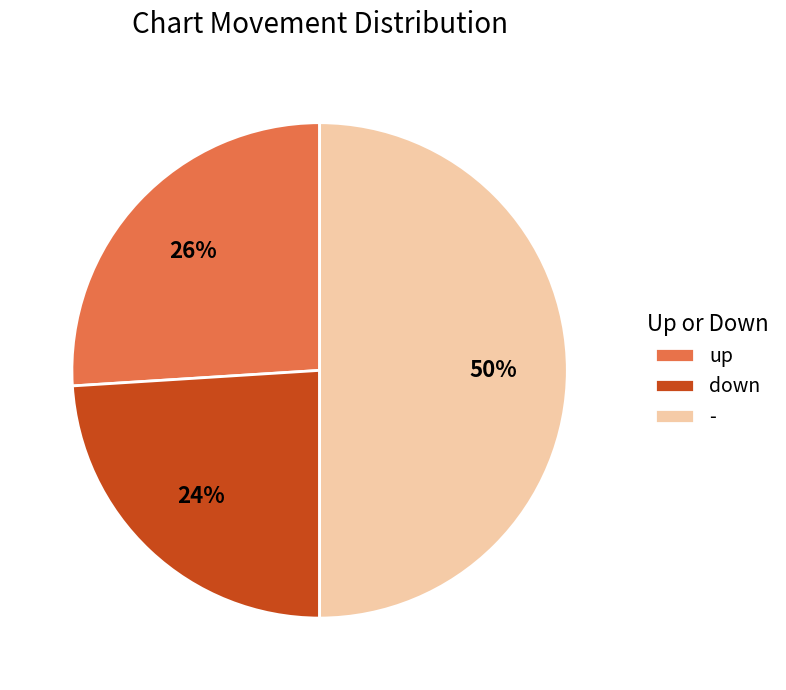

Between up and -, which is larger?

-